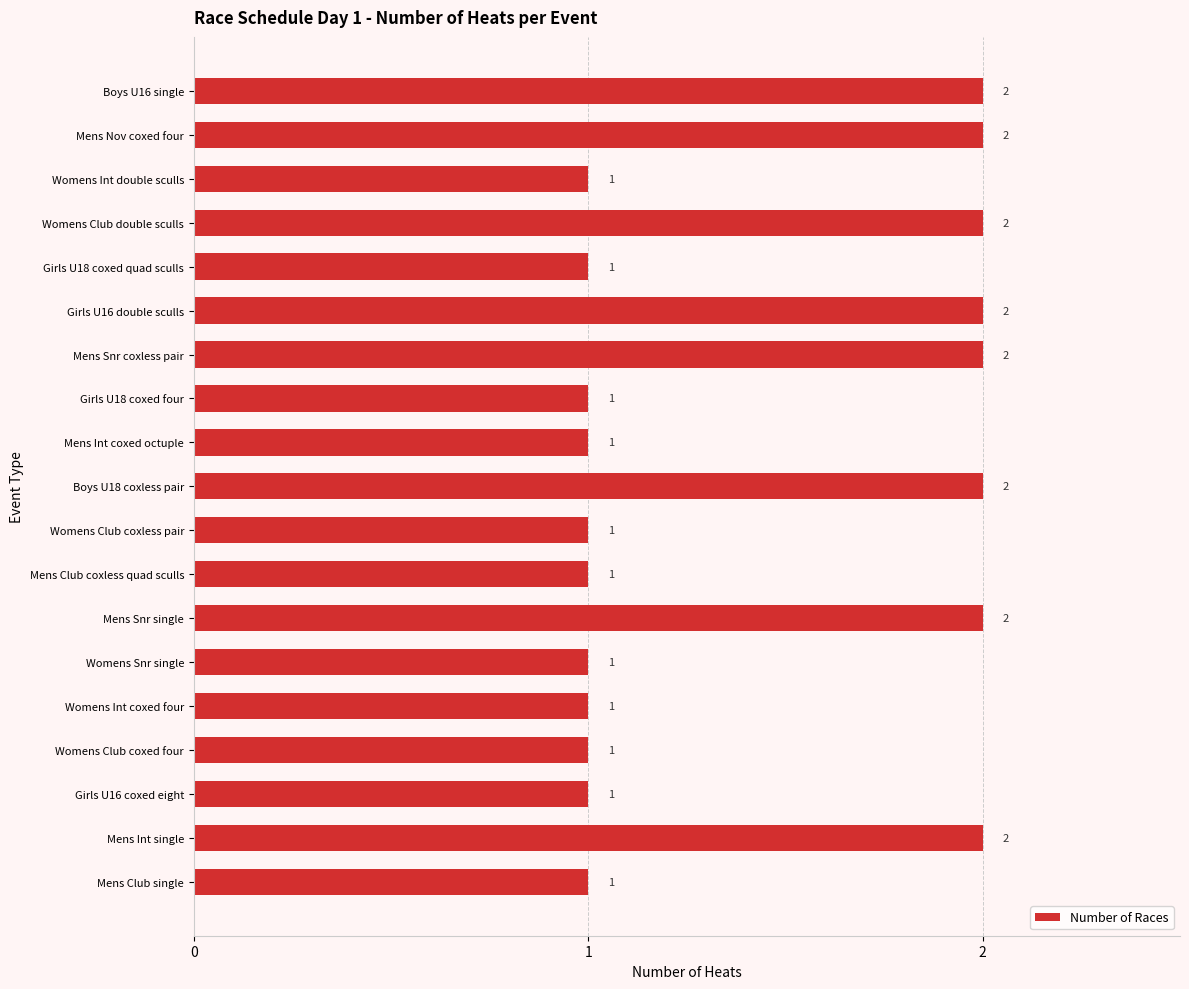

Reading top to bottom, what are all the values shown in this chart?

Boys U16 single=2	Mens Nov coxed four=2	Womens Int double sculls=1	Womens Club double sculls=2	Girls U18 coxed quad sculls=1	Girls U16 double sculls=2	Mens Snr coxless pair=2	Girls U18 coxed four=1	Mens Int coxed octuple=1	Boys U18 coxless pair=2	Womens Club coxless pair=1	Mens Club coxless quad sculls=1	Mens Snr single=2	Womens Snr single=1	Womens Int coxed four=1	Womens Club coxed four=1	Girls U16 coxed eight=1	Mens Int single=2	Mens Club single=1